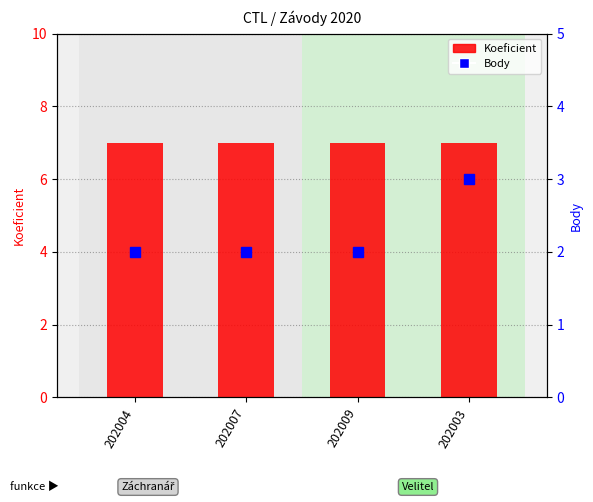

What is the average value of the Koeficient series?

7